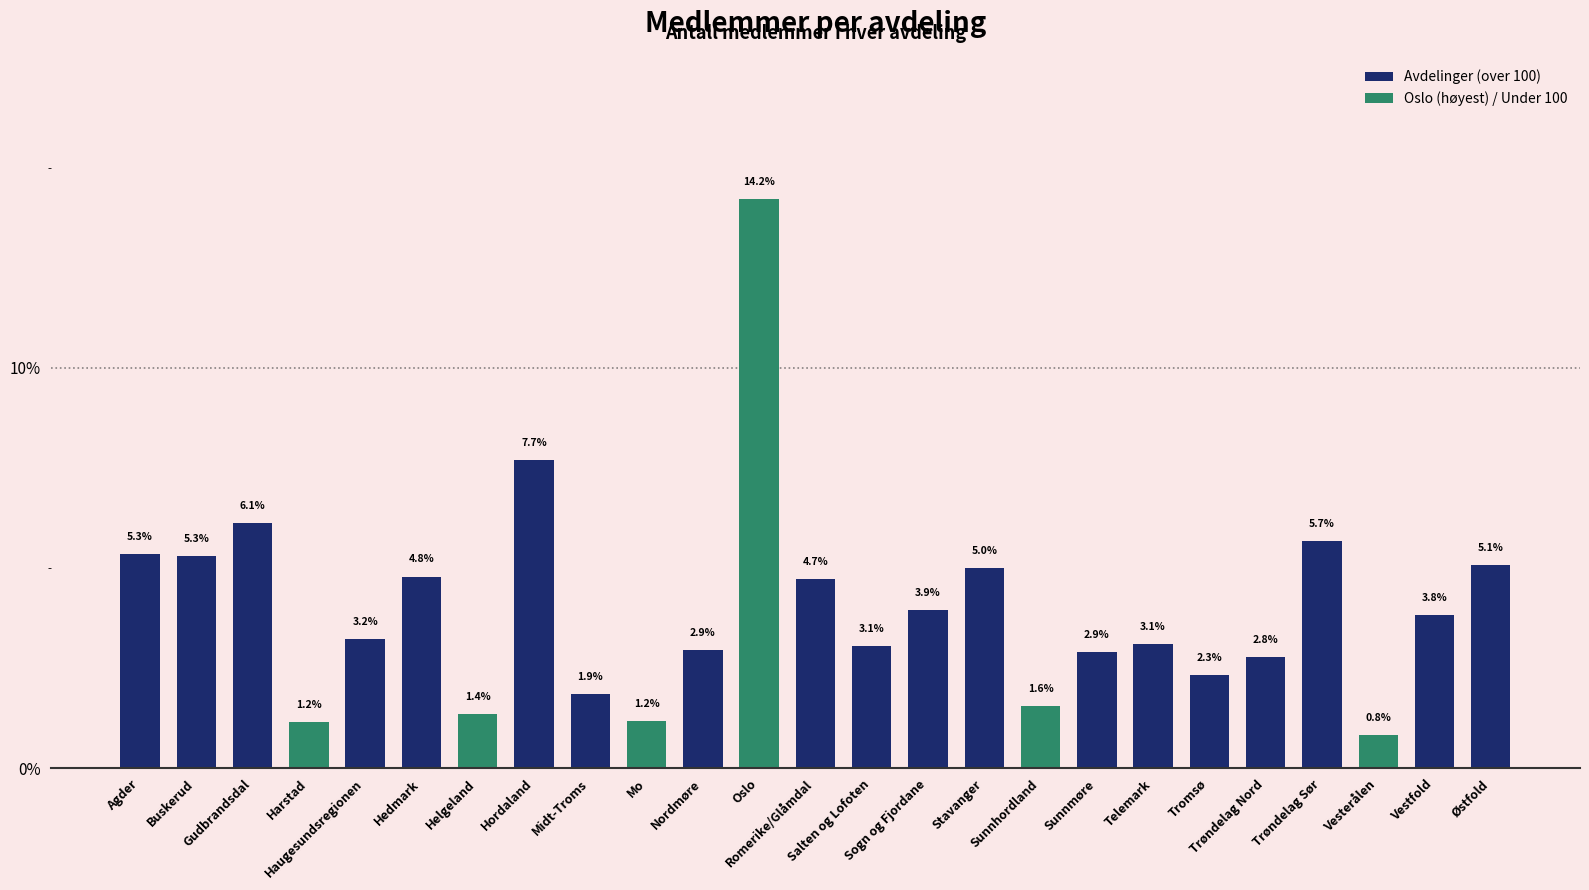

Reading left to right, list all the values displayed in this chart.

Agder=5.3	Buskerud=5.3	Gudbrandsdal=6.1	Harstad=1.2	Haugesundsregionen=3.2	Hedmark=4.8	Helgeland=1.4	Hordaland=7.7	Midt-Troms=1.9	Mo=1.2	Nordmøre=2.9	Oslo=14.2	Romerike/Glåmdal=4.7	Salten og Lofoten=3.1	Sogn og Fjordane=3.9	Stavanger=5.0	Sunnhordland=1.6	Sunnmøre=2.9	Telemark=3.1	Tromsø=2.3	Trøndelag Nord=2.8	Trøndelag Sør=5.7	Vesterålen=0.8	Vestfold=3.8	Østfold=5.1